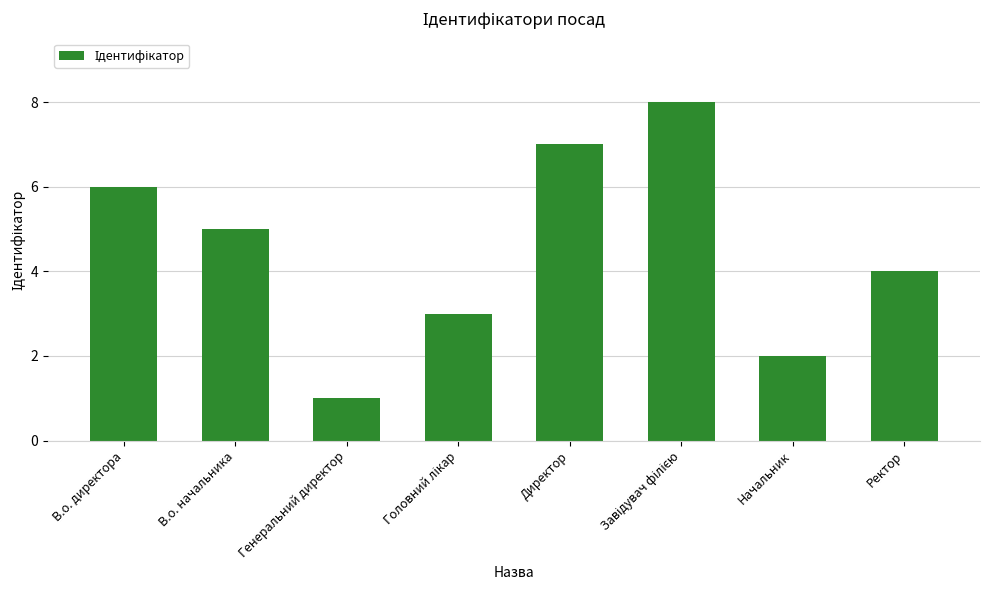

Between Ректор and Директор, which is larger?

Директор